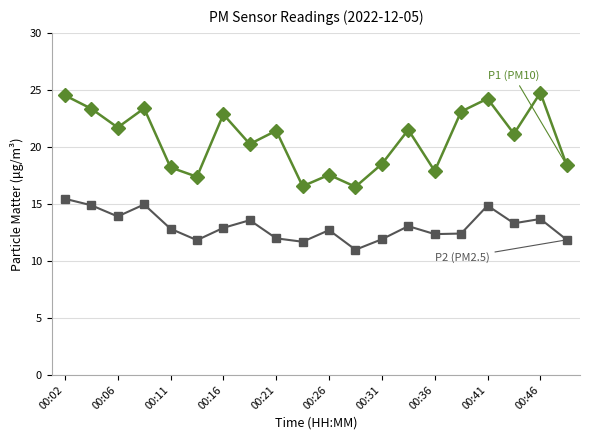

What is the minimum value shown in the chart?

11.0